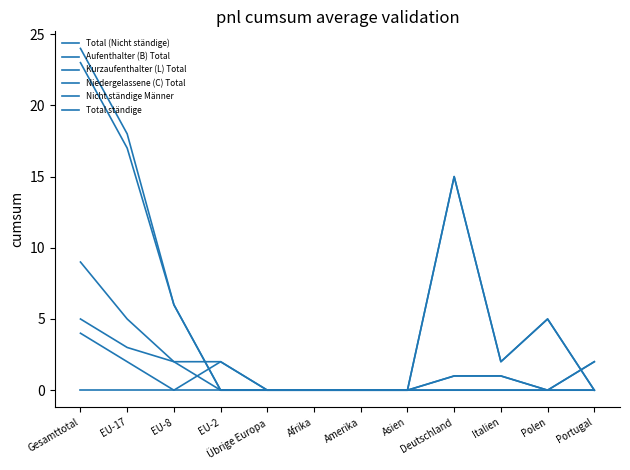

True or false: Niedergelassene (C) Total and Total (Nicht ständige) intersect in this chart.

False